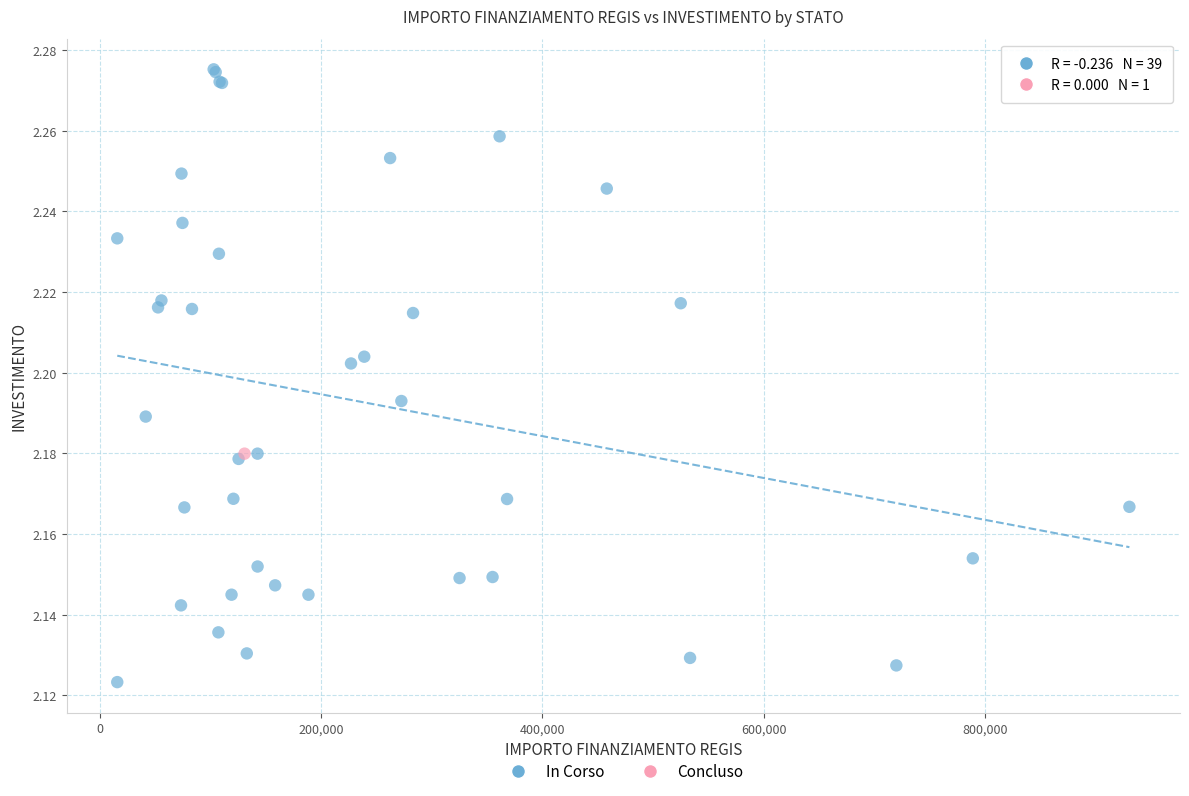

What are all the series names shown in the legend?

In Corso, Concluso